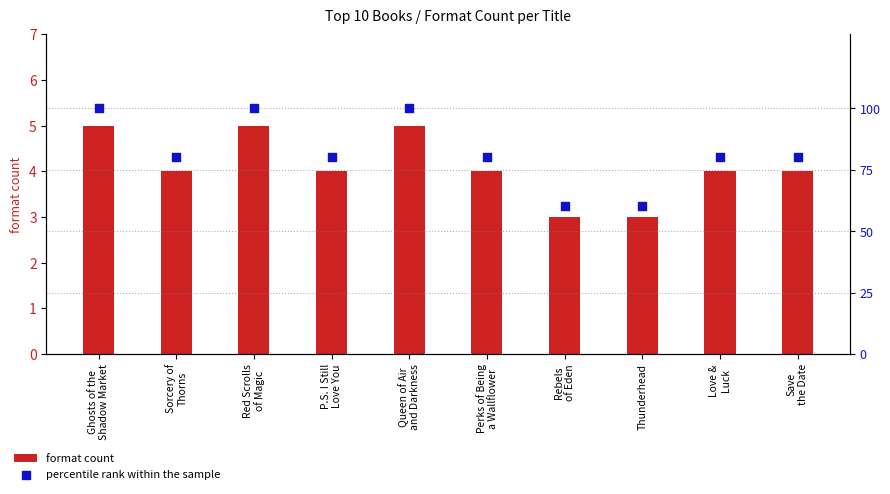

At which category is the sum across all series the highest?

Ghosts of the
Shadow Market